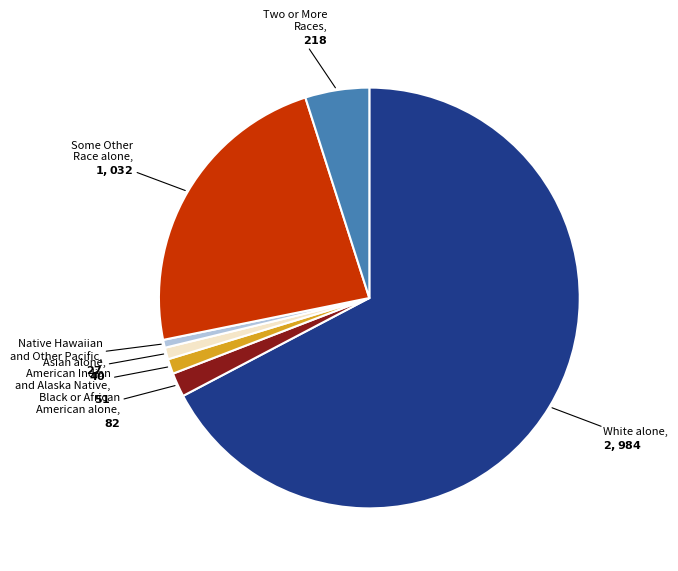

What is the largest slice in the pie chart?

White alone